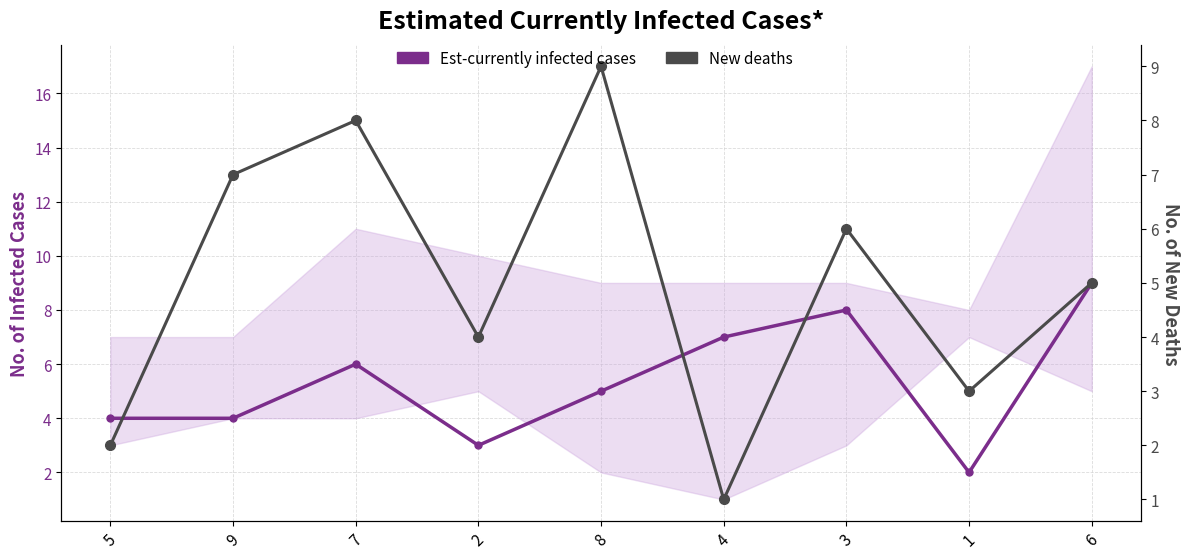

Is it true that Est-currently infected cases equals 3 at 1?

False